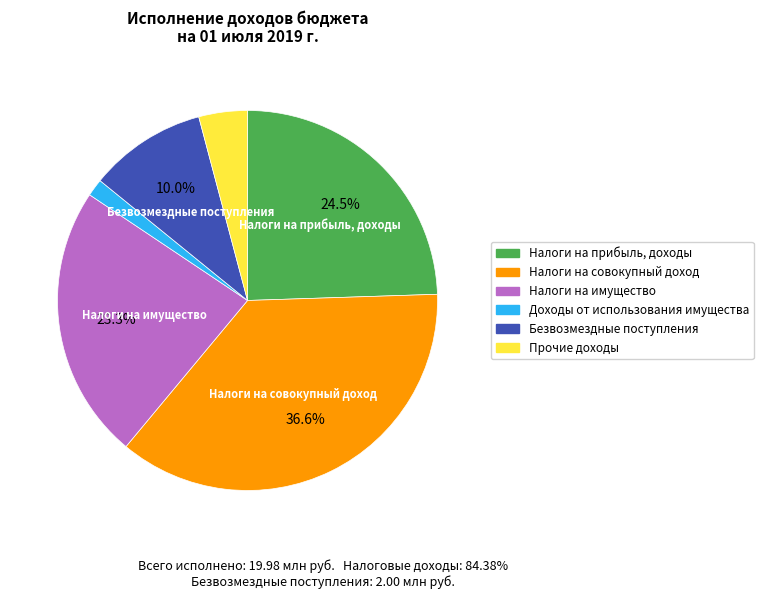

What portion of the pie excludes Налоги на прибыль, доходы?

75.5%